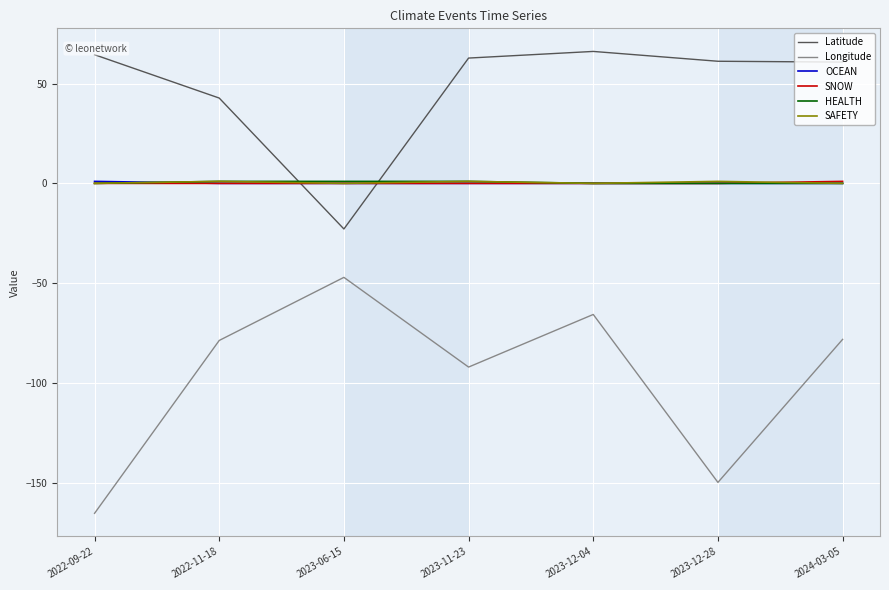

Which series changed the most between 2022-11-18 and 2023-12-04?

Latitude